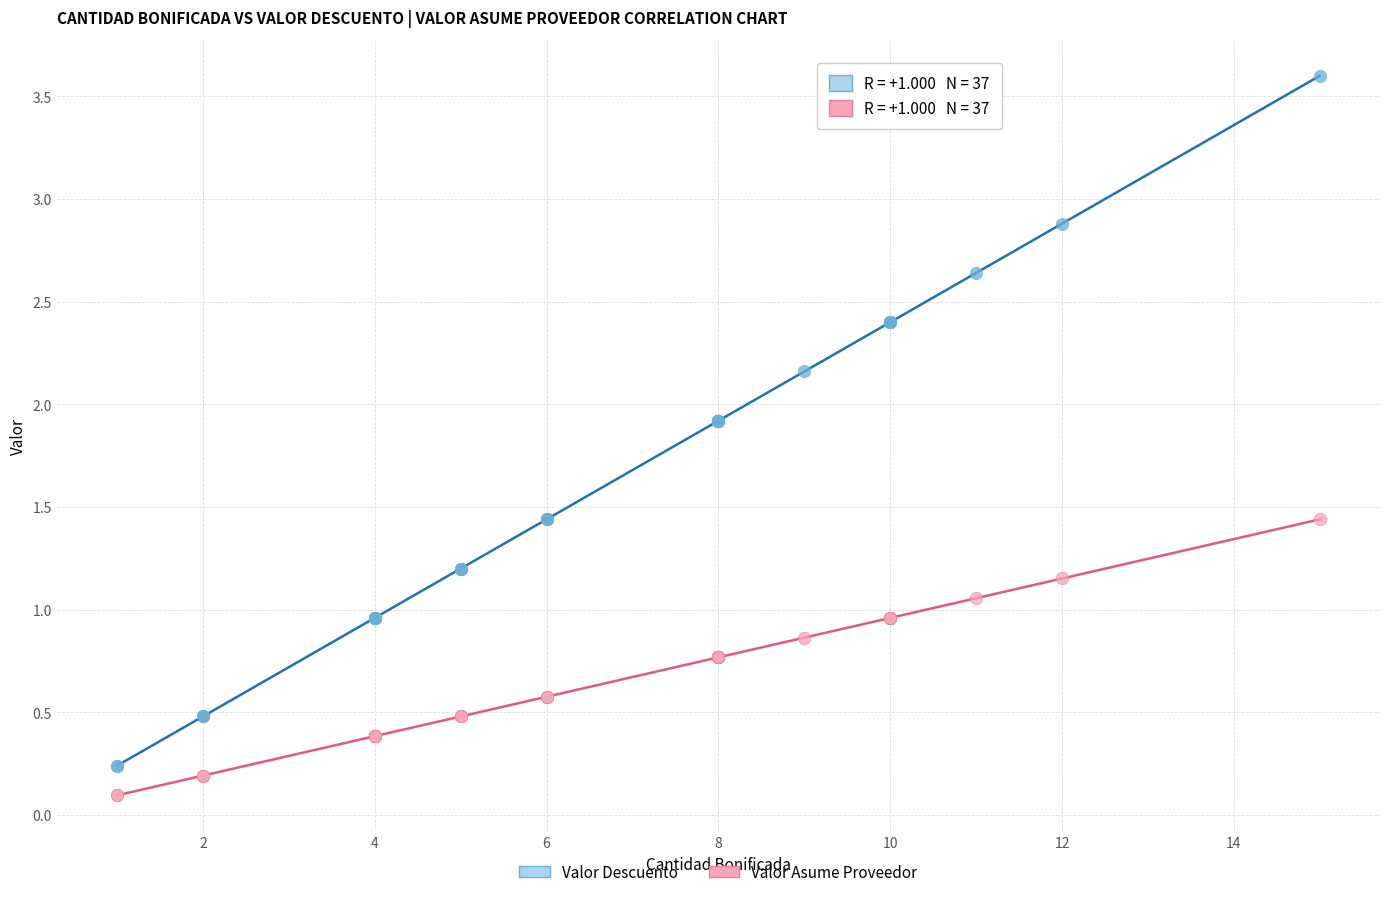

Which series reaches the maximum Y coordinate?

Valor Descuento